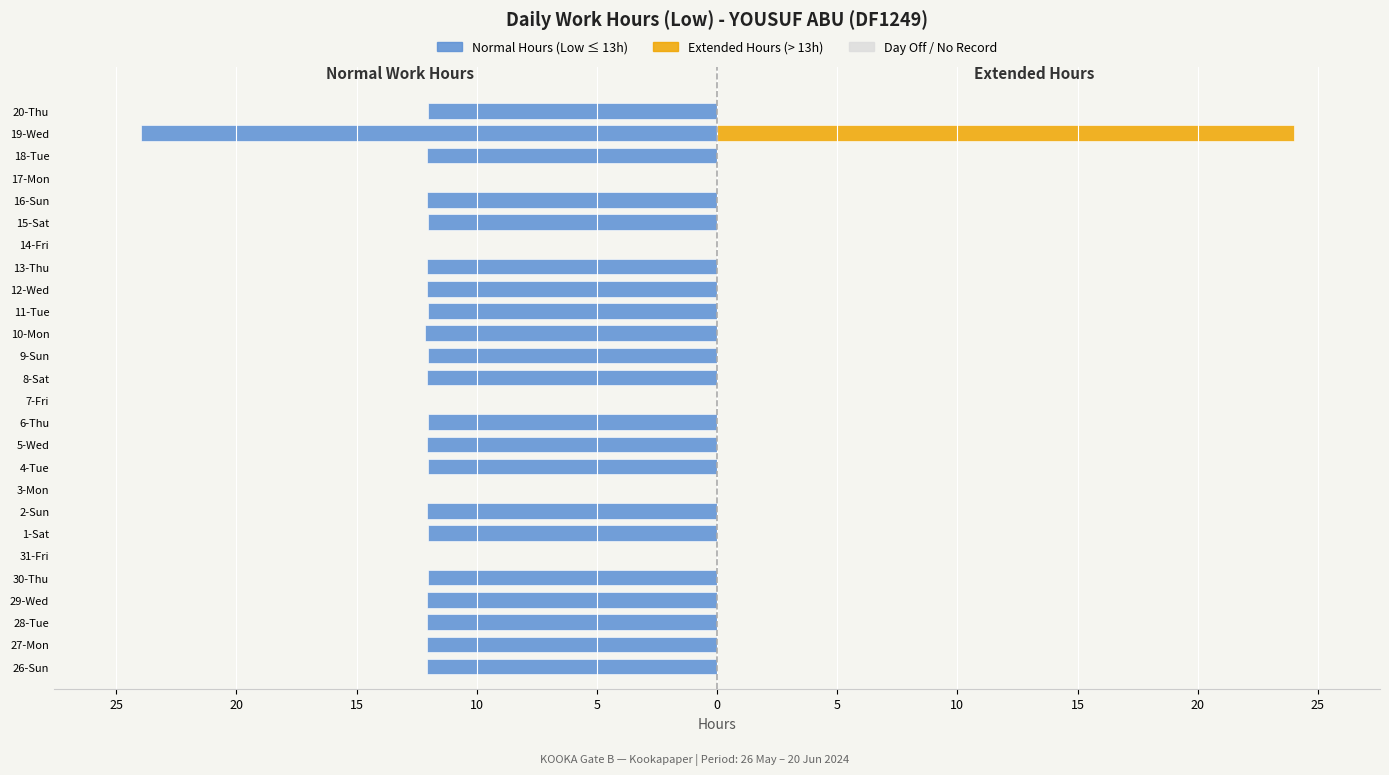

What is the value of the Normal Hours (Low) bar at the 1st from the left?

-12.1